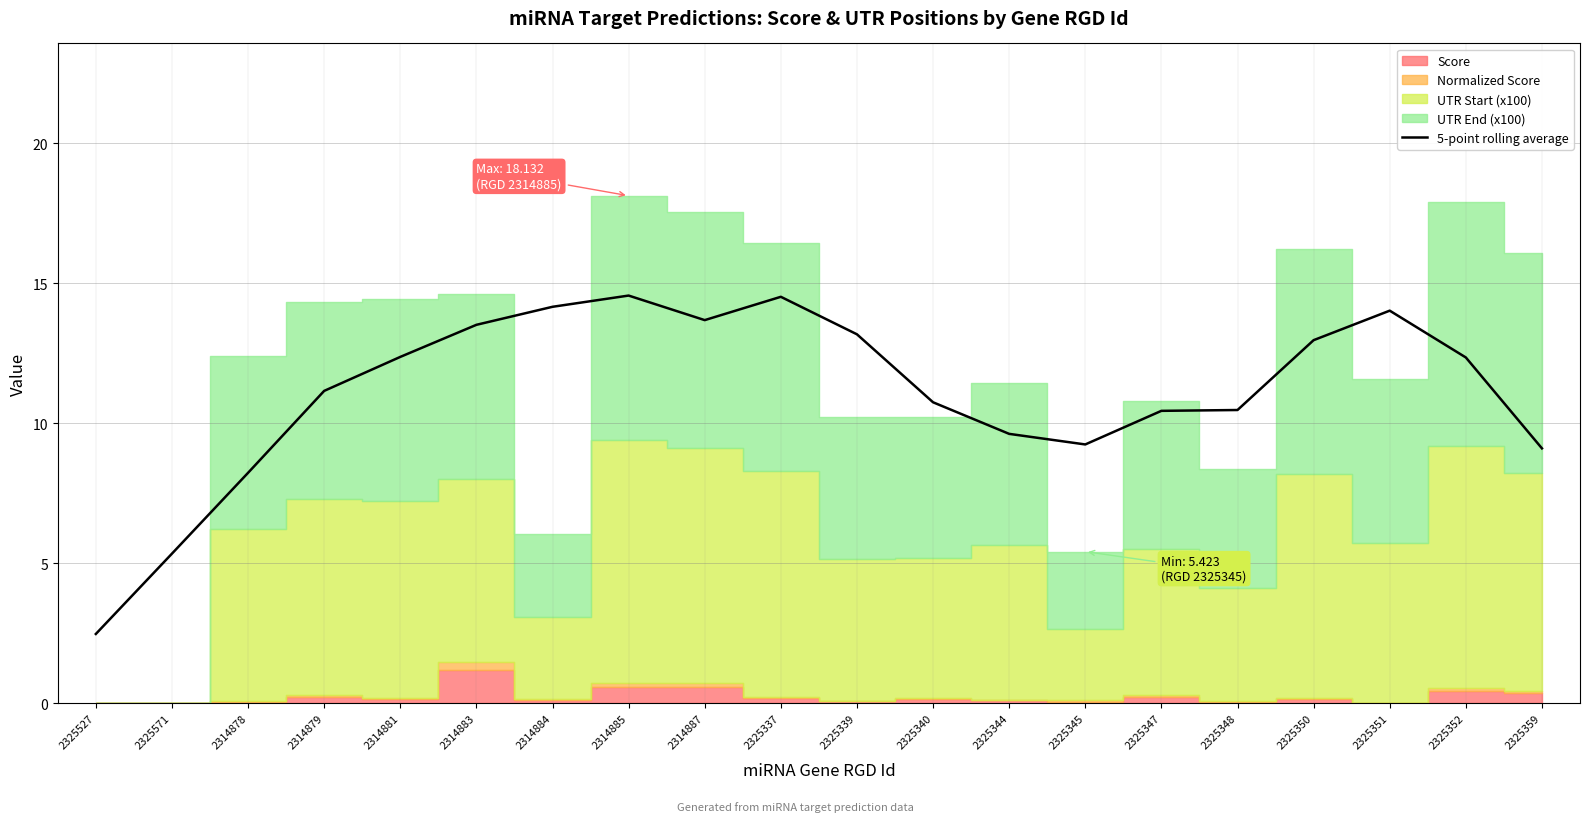

What is the difference between the maximum and second lowest values?

9.2